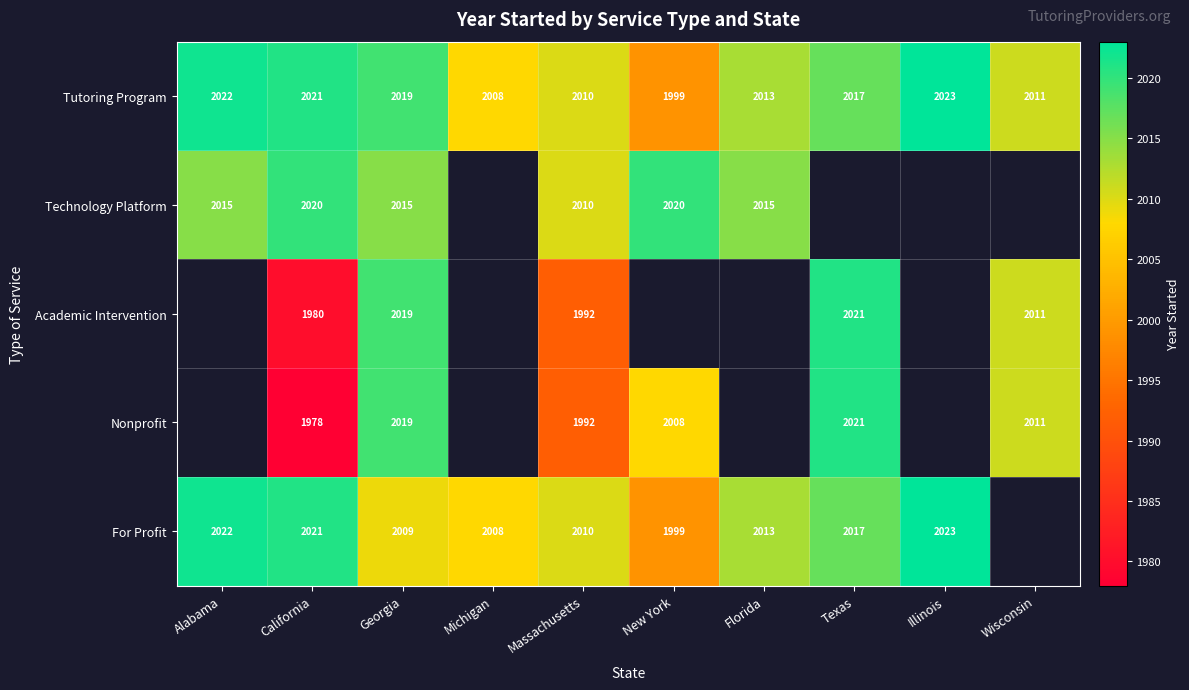

At which category does the chart reach its minimum across all series?

California